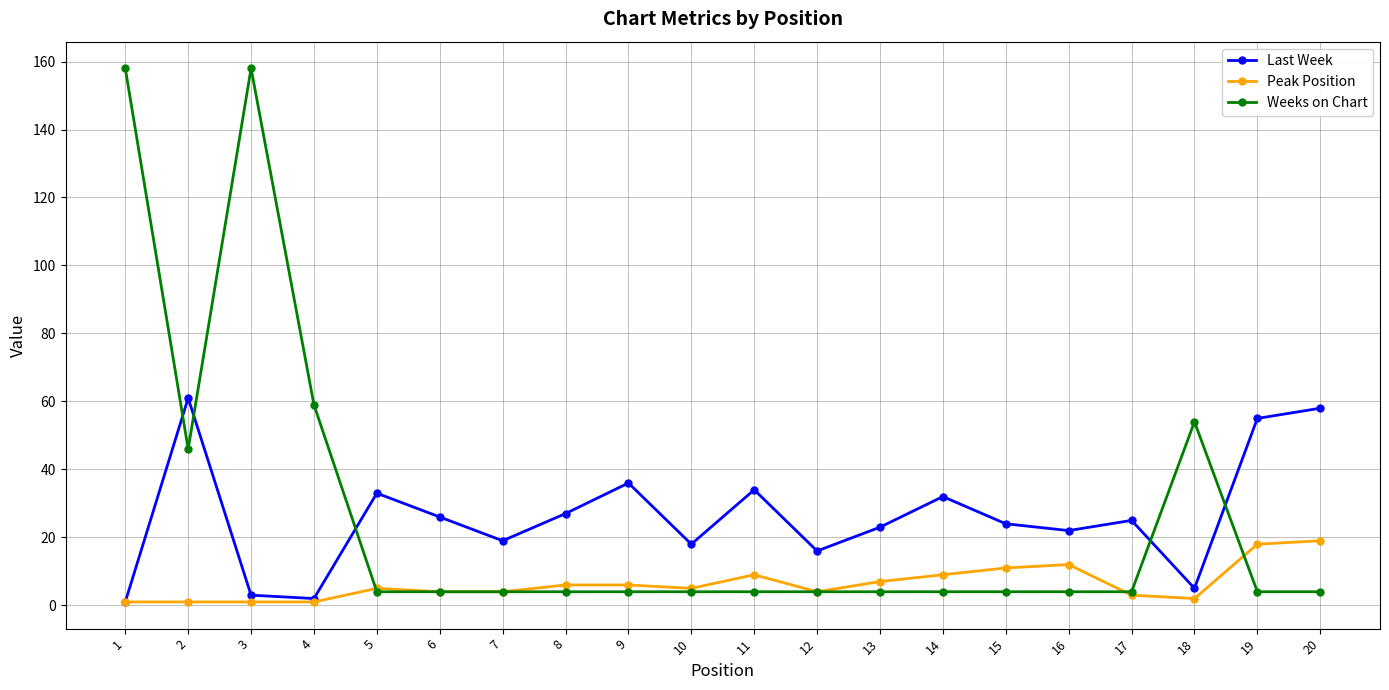

What is the sum of the Weeks on Chart values at 1 and 17?

162